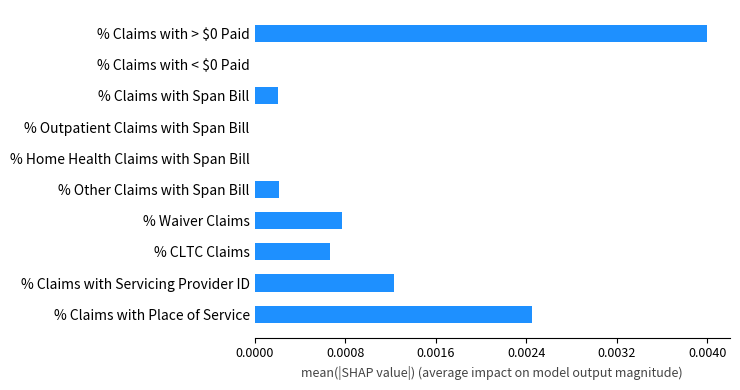

Are the bars horizontal?

Yes